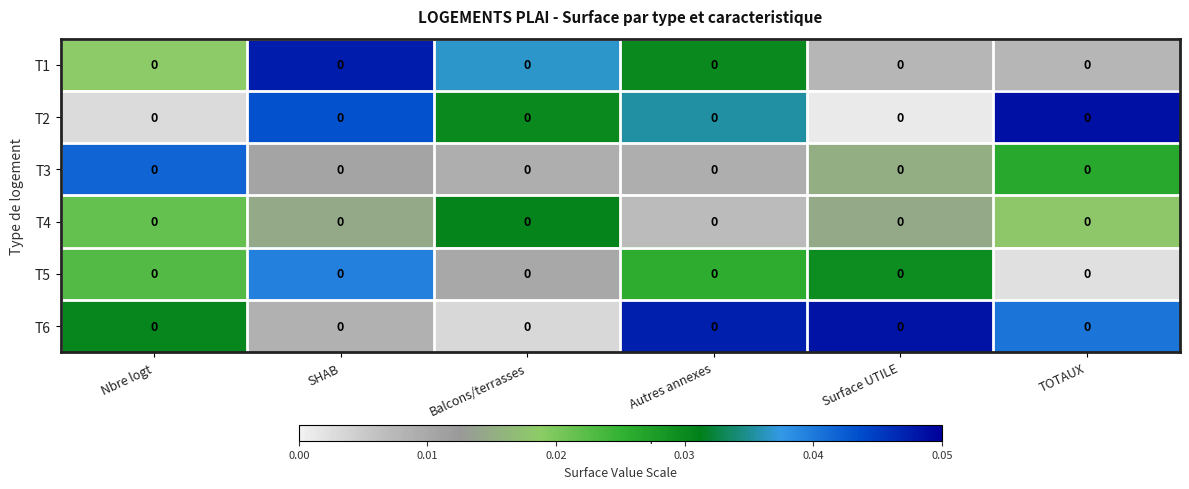

Count the number of data series in this chart.

6